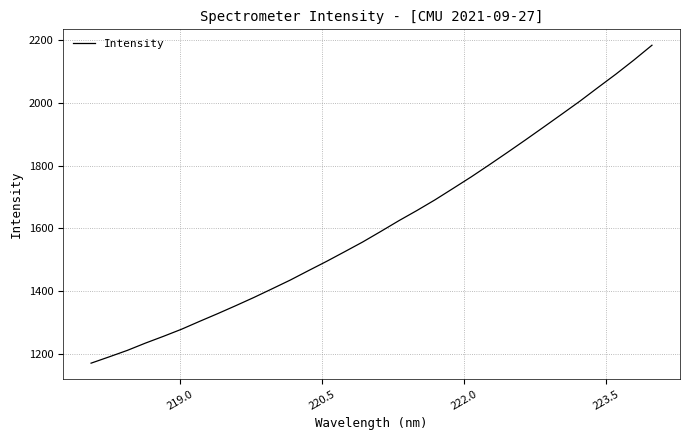

What is the maximum value shown in the chart?

2184.1